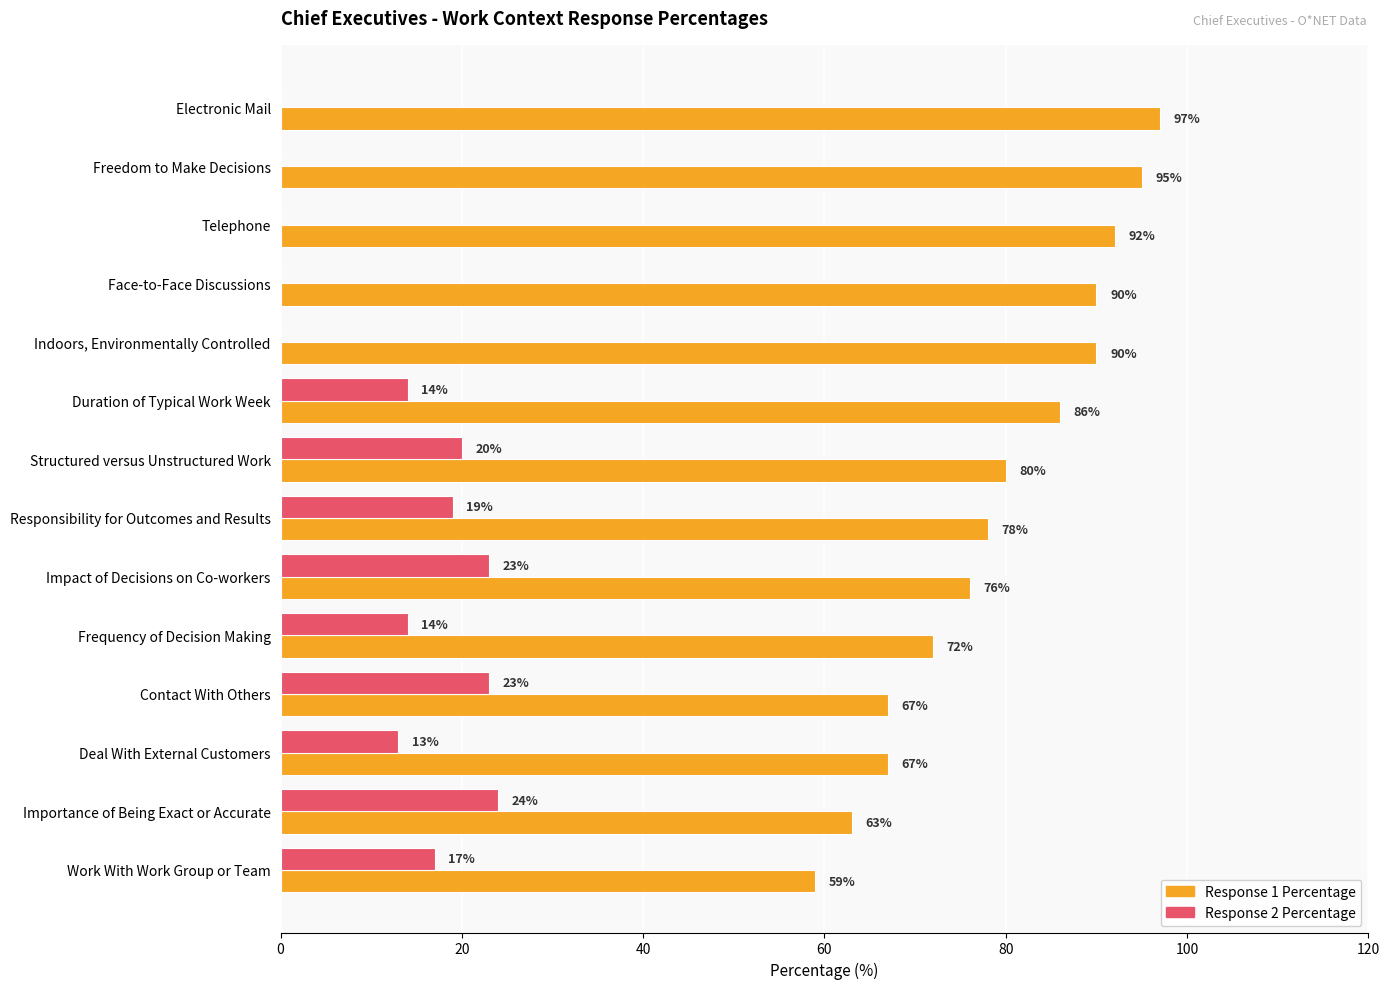

What is the sum of the Response 1 Percentage values at Electronic Mail and Duration of Typical Work Week?

183